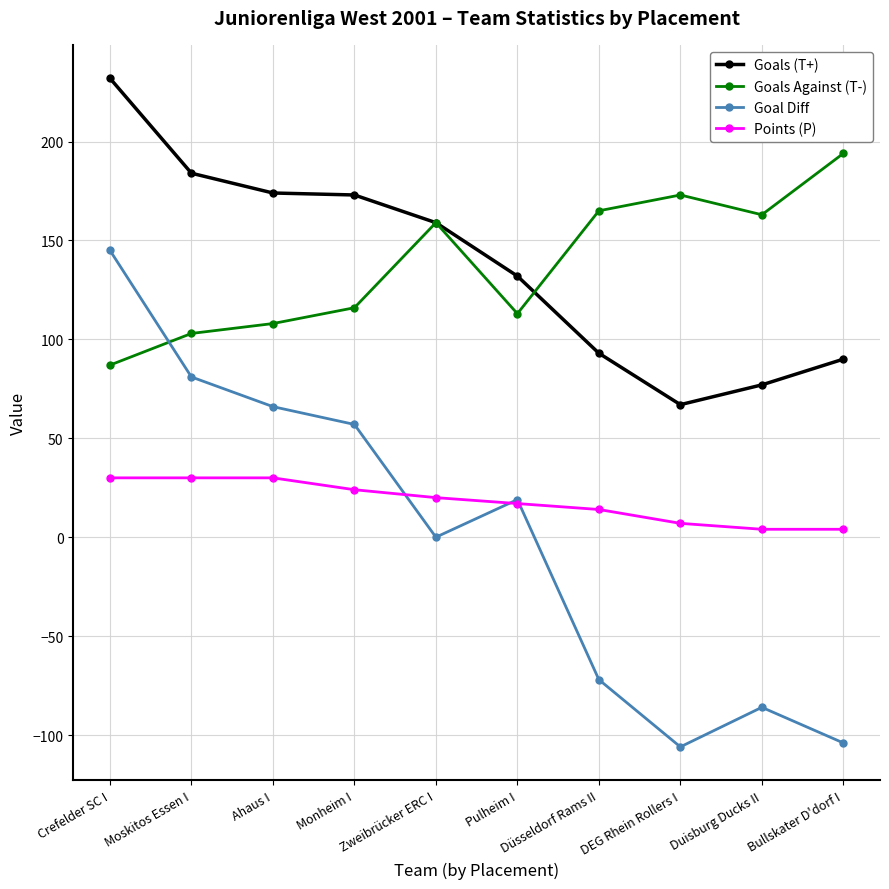

What is the sum of all Goals Against (T-) values?

1381